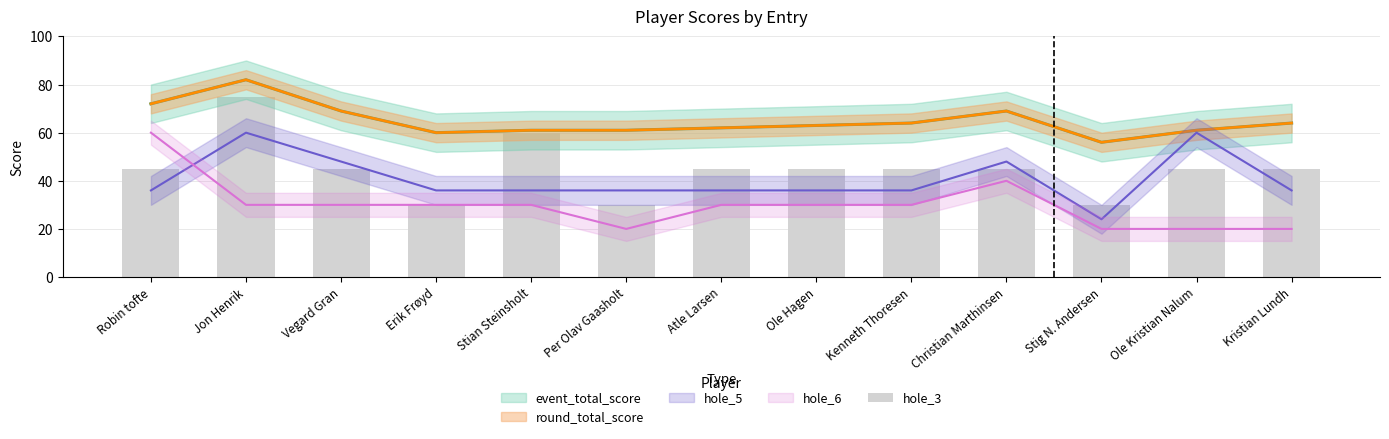

Does the chart contain stacked bars?

No